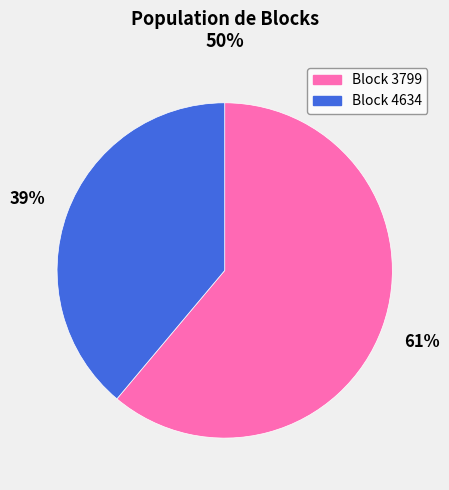

Is it true that Block 3799 is 61% of the pie?

True